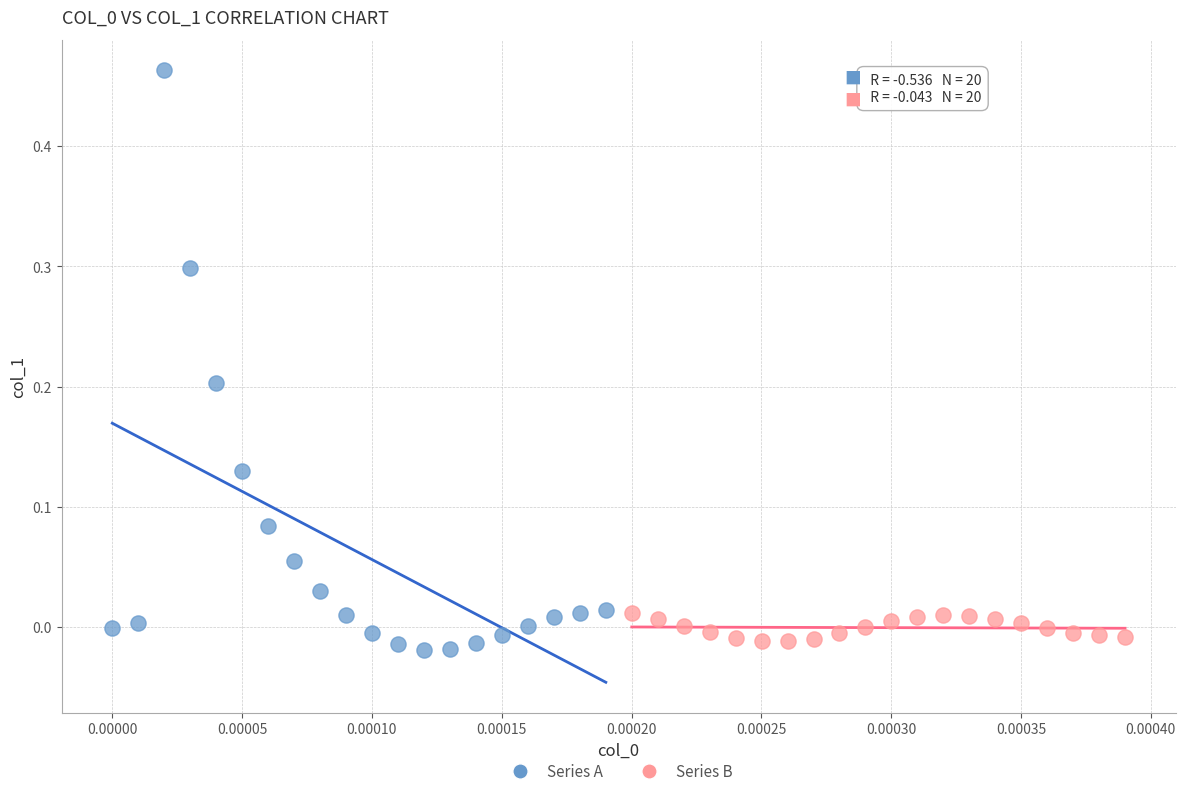

Which series has the largest Y range (max minus min)?

Series A